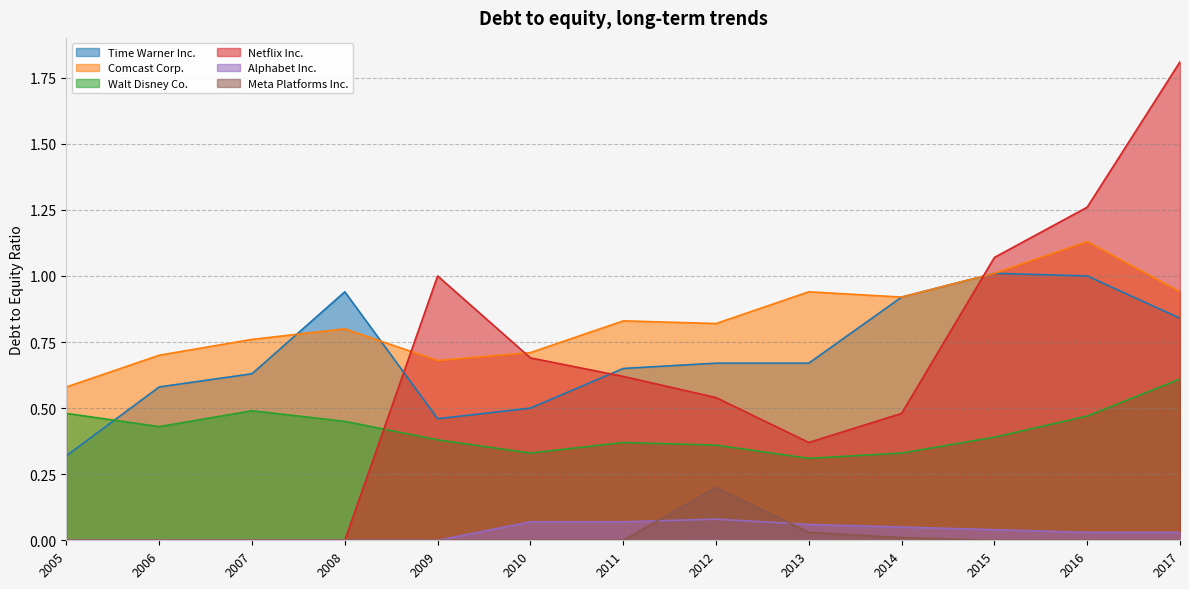

The Meta Platforms Inc. series shows -0.1 at 2016. True or false?

False